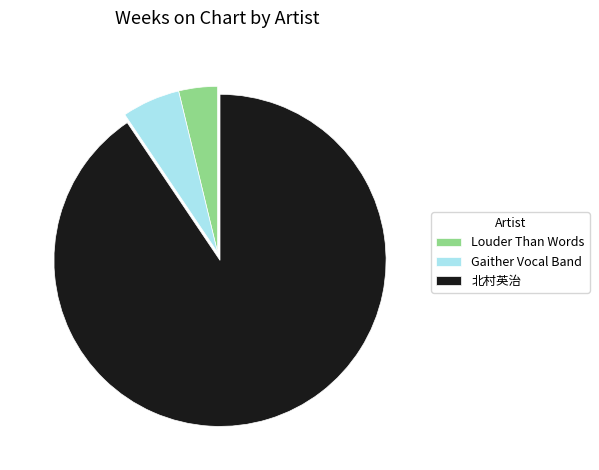

Approximately how many times larger is the value at Louder Than Words compared to Gaither Vocal Band?

0.7